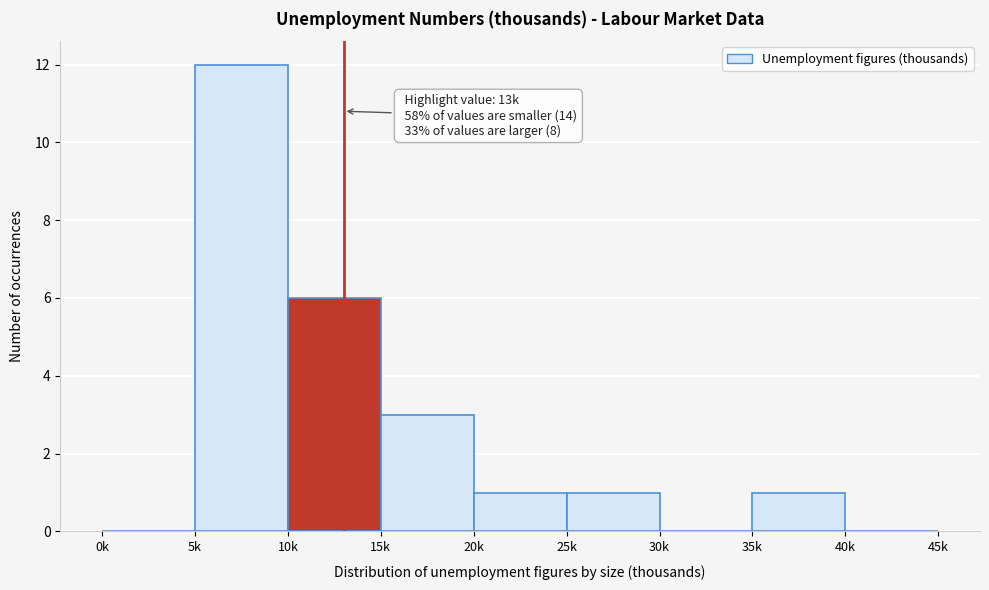

Reading right to left, list all the values displayed in this chart.

40k=0	35k=1	30k=0	25k=1	20k=1	15k=3	10k=6	5k=12	0k=0